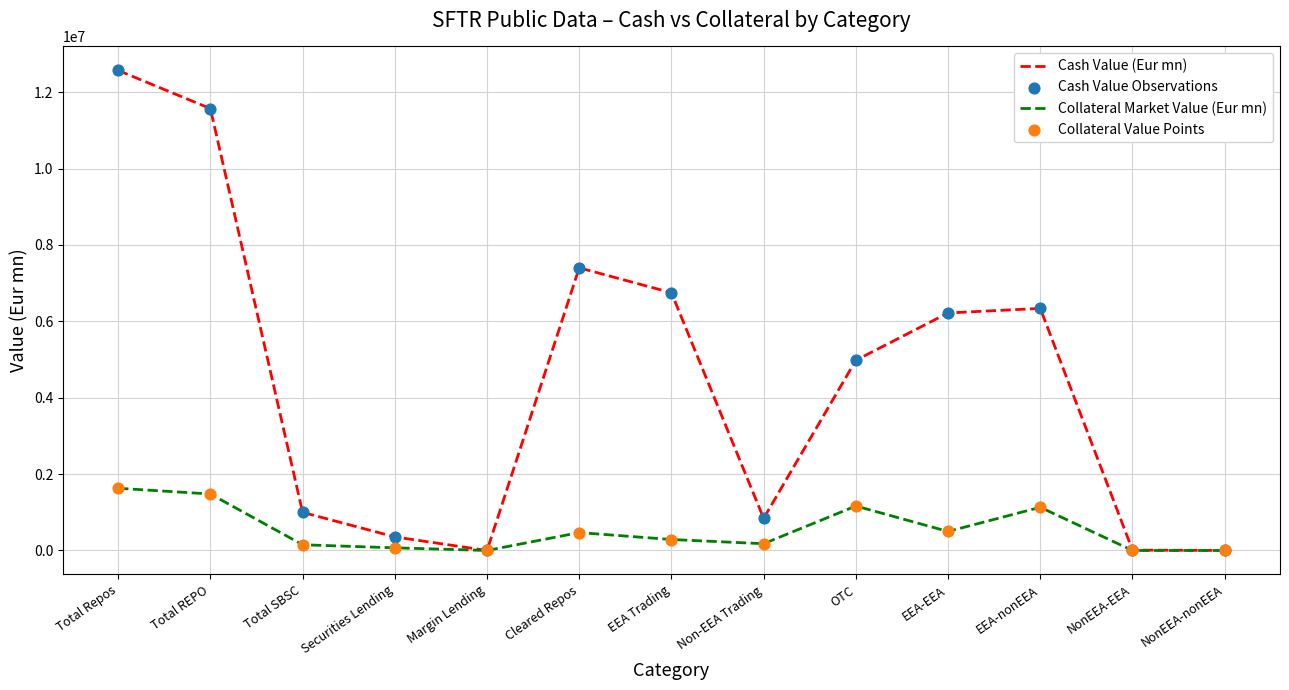

What is the difference between the highest and lowest values at Cleared Repos?

6932893.8